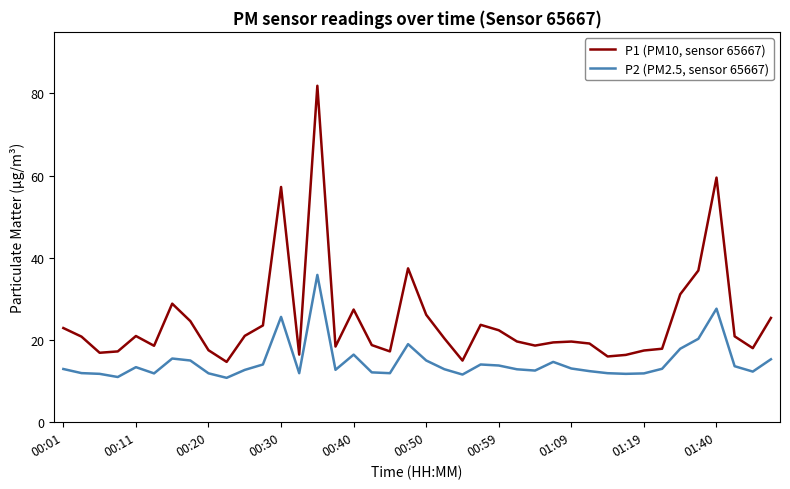

What is the difference between the maximum and minimum values in the P1 (PM10, sensor 65667) series?

67.2